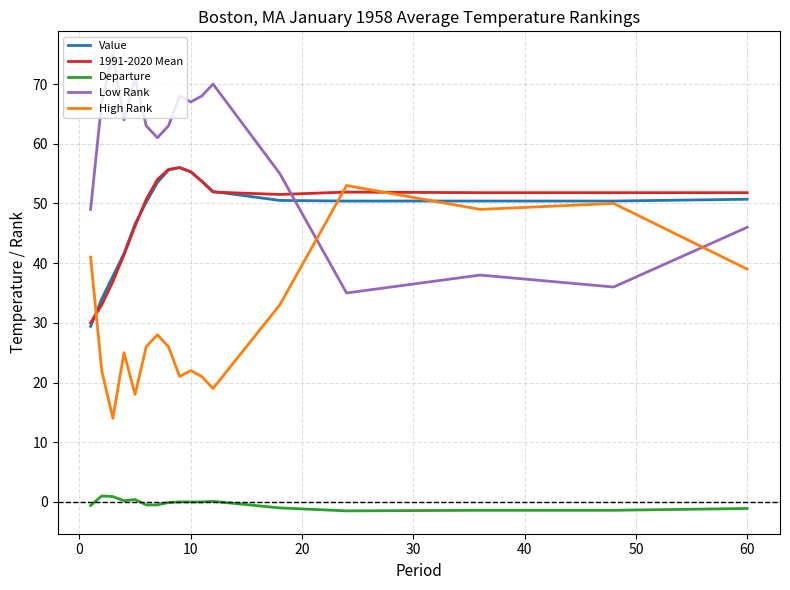

True or false: Low Rank and Departure cross at least once.

False